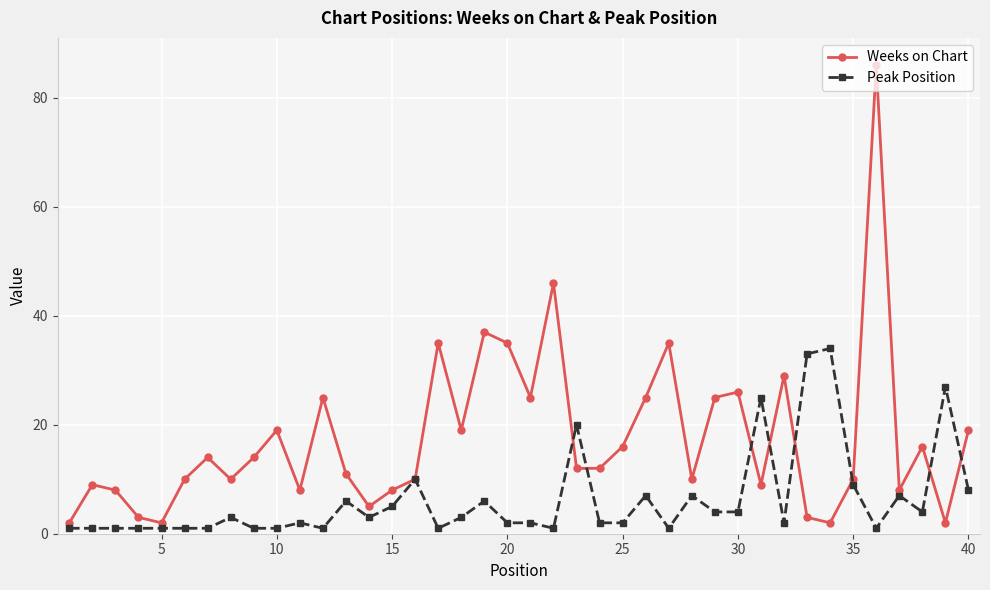

Count the number of categories in the chart.

40